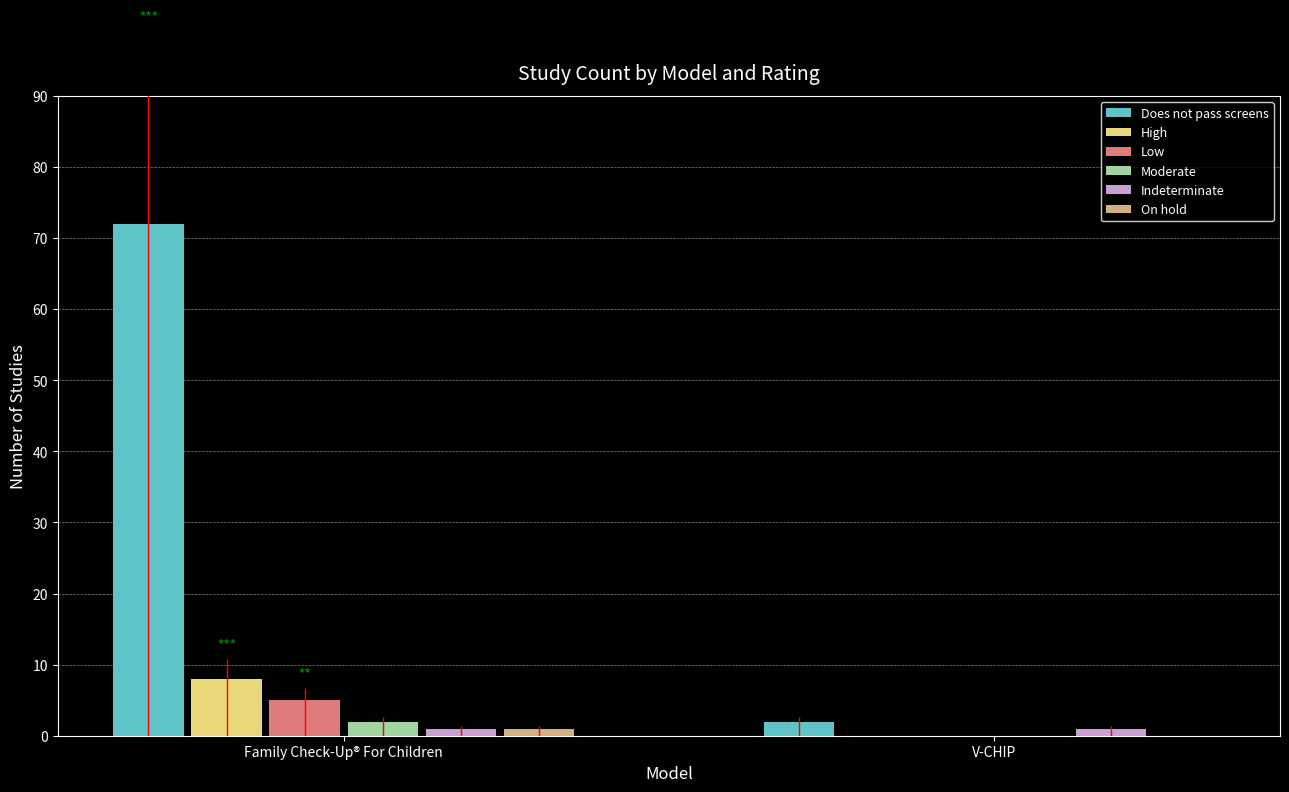

What is the difference between the maximum and minimum values in the On hold series?

1